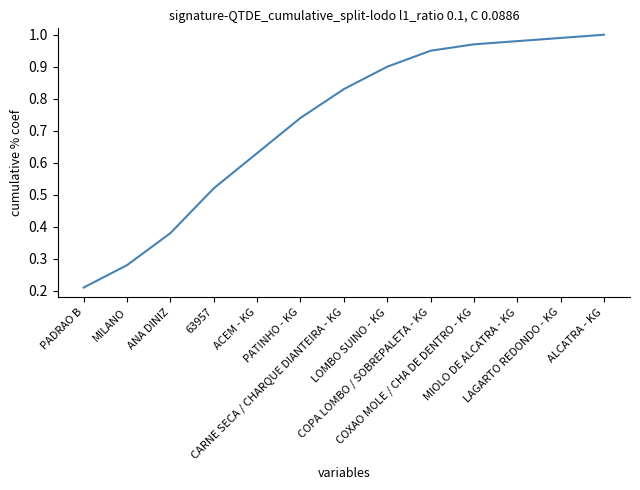

Rank the categories by value from lowest to highest.

PADRAO B, MILANO, ANA DINIZ, 63957, ACEM - KG, PATINHO - KG, CARNE SECA / CHARQUE DIANTEIRA - KG, LOMBO SUINO - KG, COPA LOMBO / SOBREPALETA - KG, COXAO MOLE / CHA DE DENTRO - KG, MIOLO DE ALCATRA - KG, LAGARTO REDONDO - KG, ALCATRA - KG